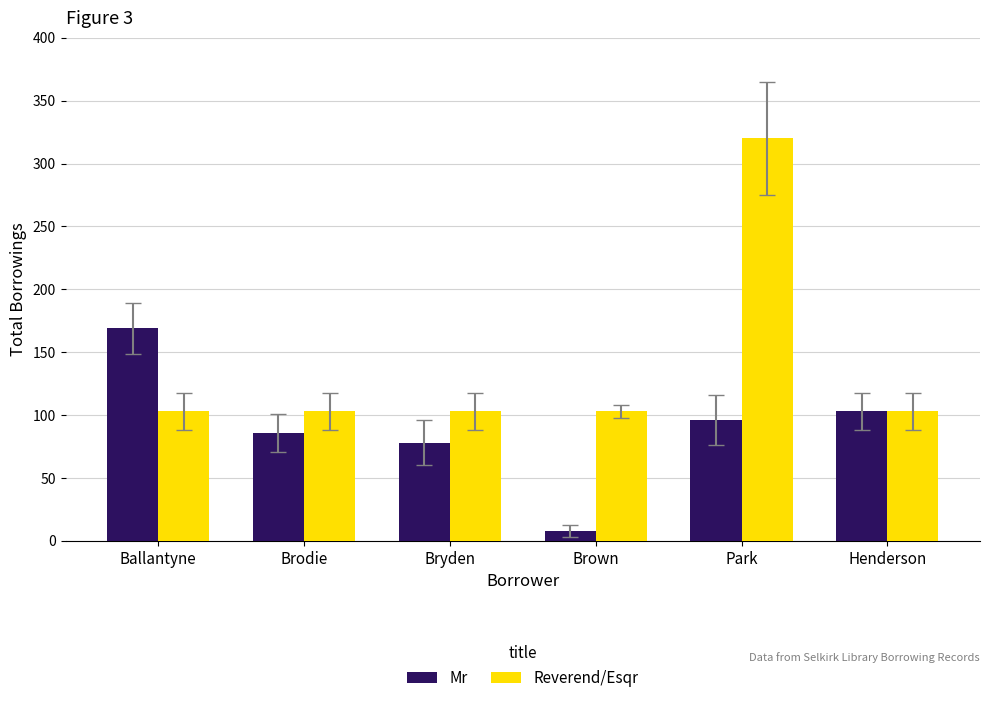

Where is Mr nearest to the value 88?

Brodie